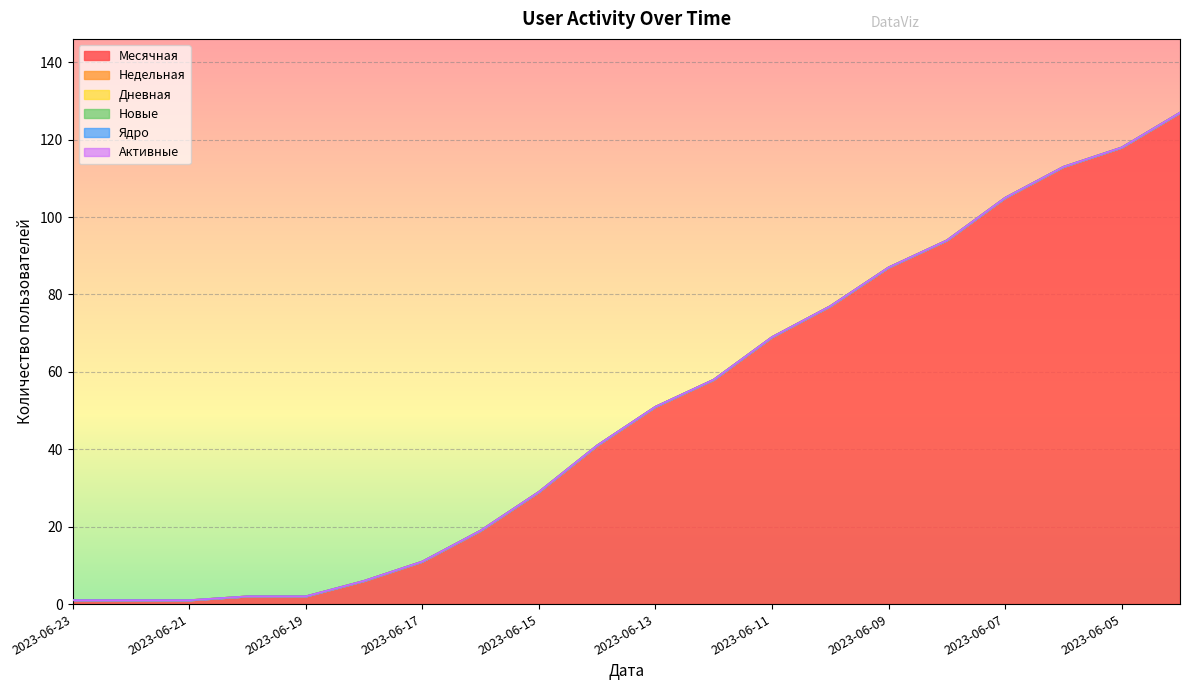

At how many categories does at least one series exceed 44?

10